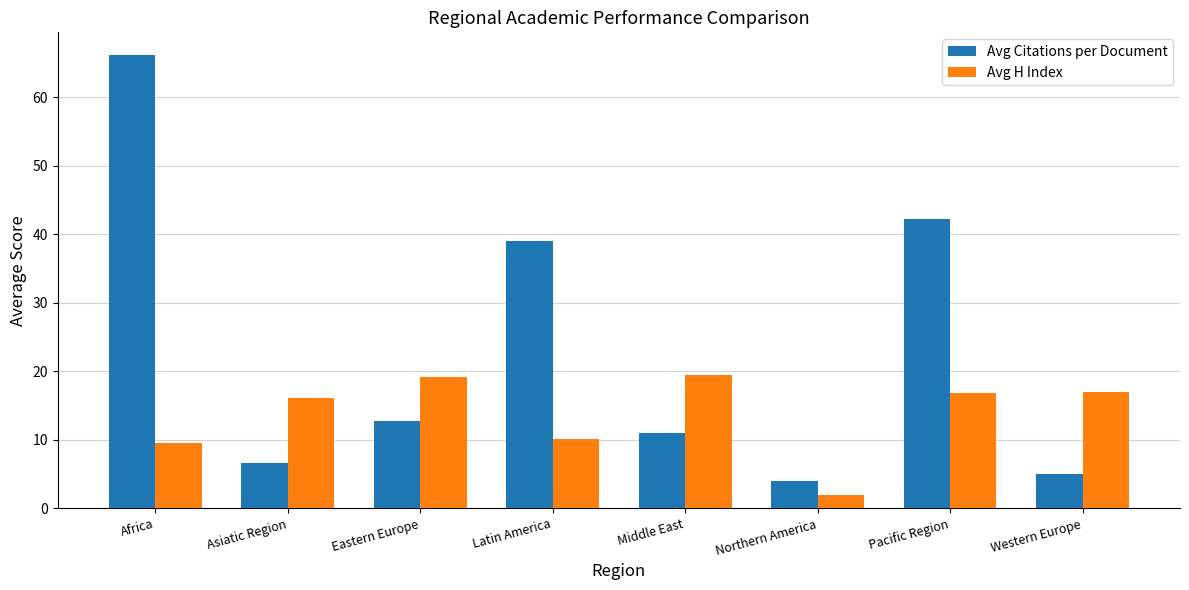

How many bars are there in total?

16